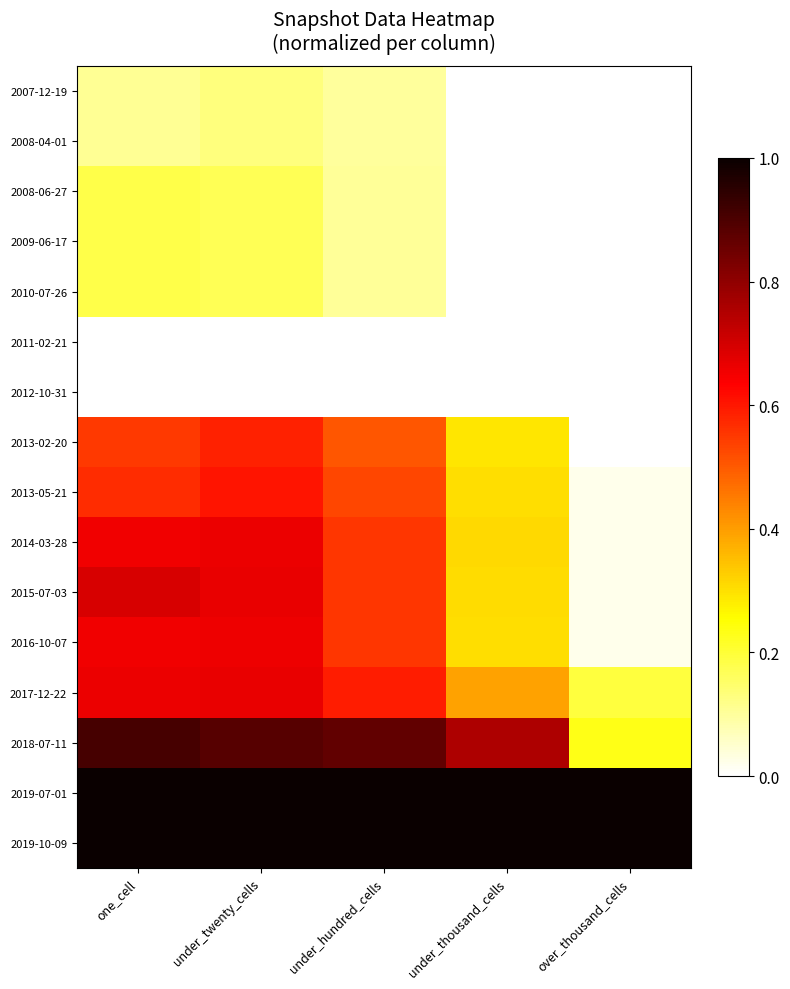

How many data points does each series have?

5